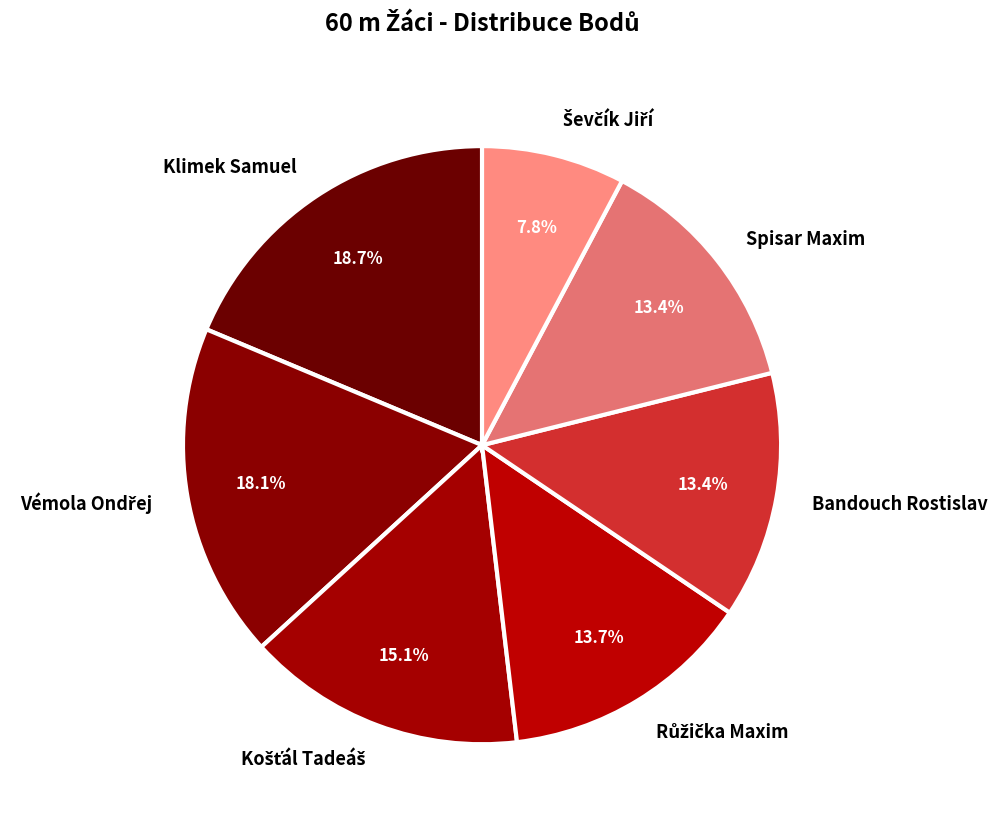

Does Klimek Samuel account for over 50% of the chart?

No